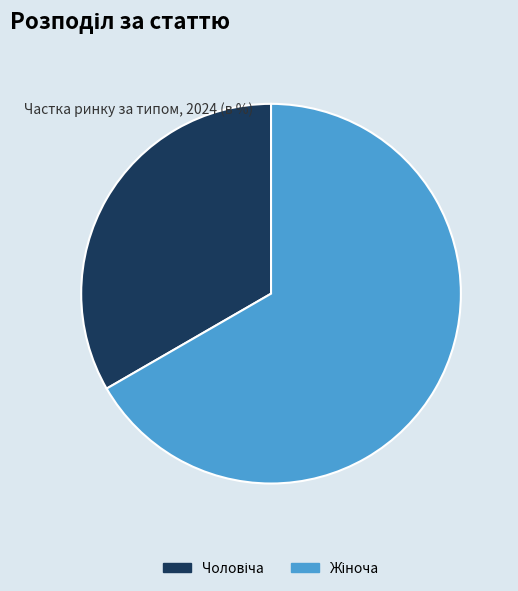

Is there a majority slice in this chart?

Yes